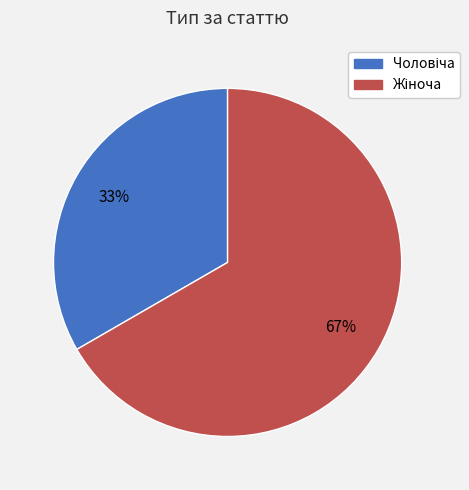

How many segments does this pie chart have?

2